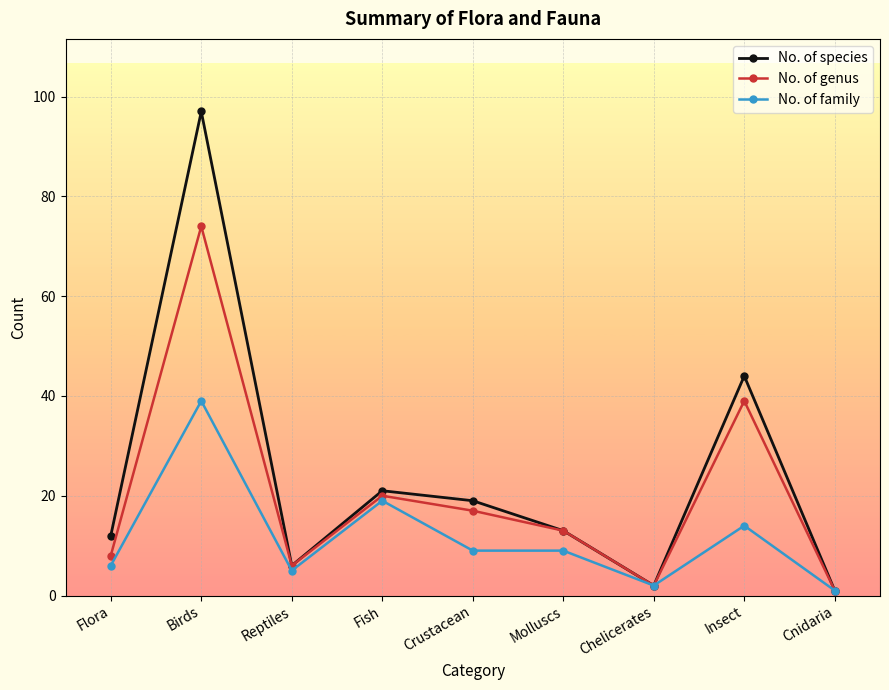

Where is the first local minimum for No. of genus?

Reptiles